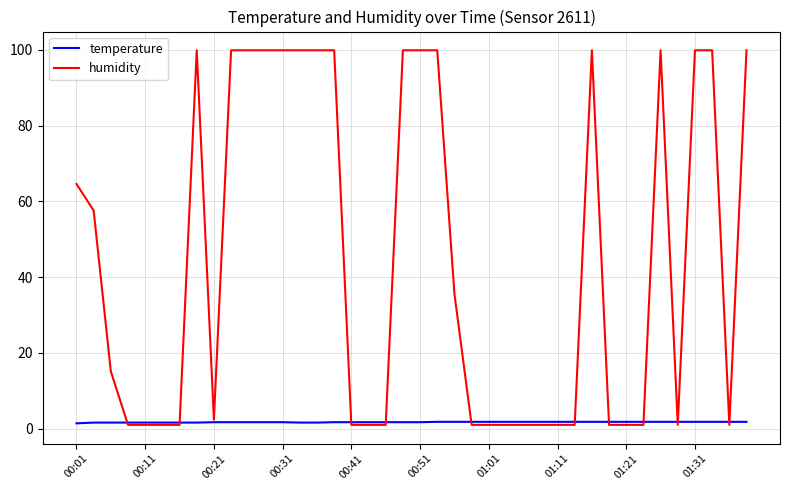

Which series has the largest total across all categories?

humidity